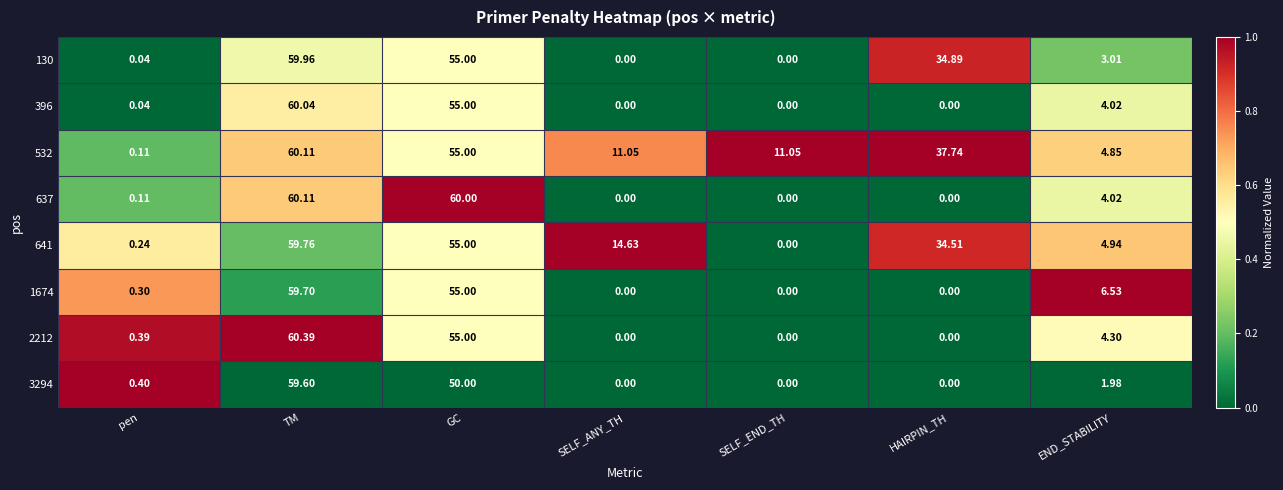

At which category is the sum across all series the highest?

TM